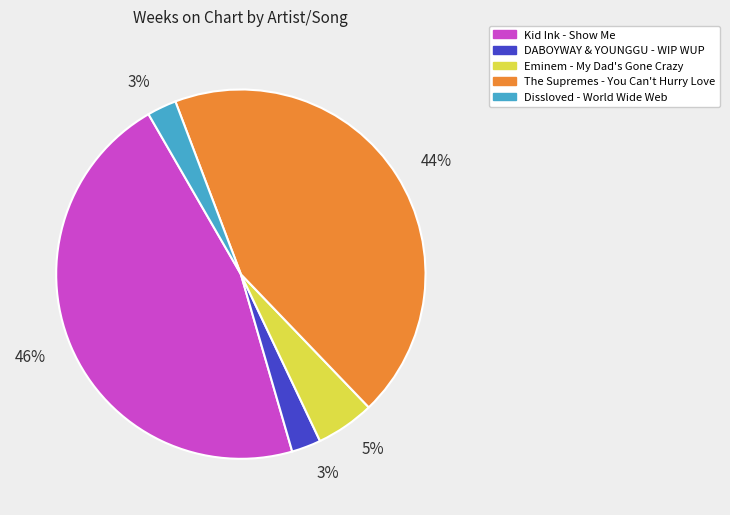

Between DABOYWAY & YOUNGGU - WIP WUP and Eminem - My Dad's Gone Crazy, which is larger?

Eminem - My Dad's Gone Crazy